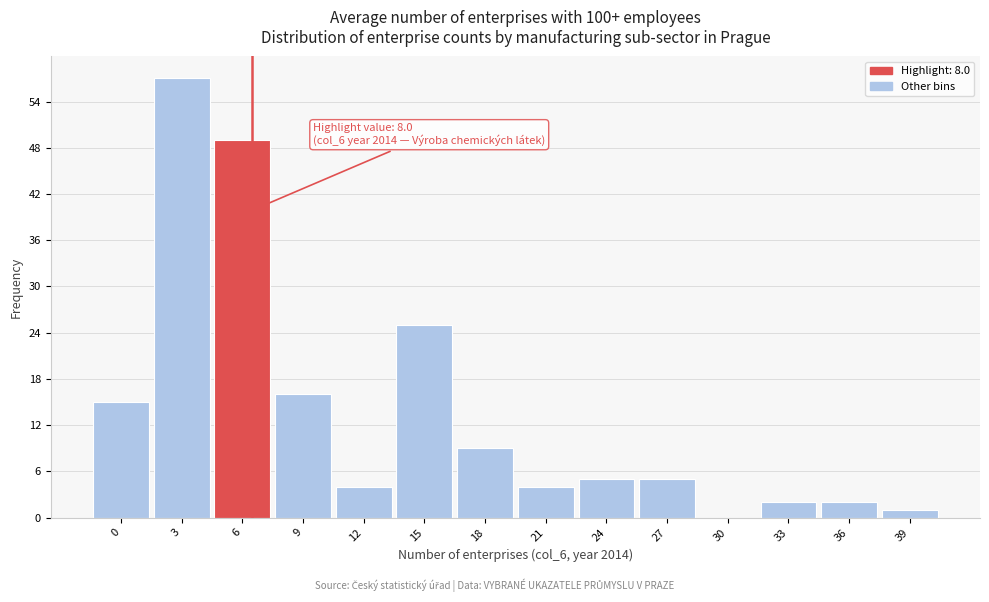

Reading left to right, extract all data points from this chart.

0=15	3=57	6=49	9=16	12=4	15=25	18=9	21=4	24=5	27=5	30=0	33=2	36=2	39=1